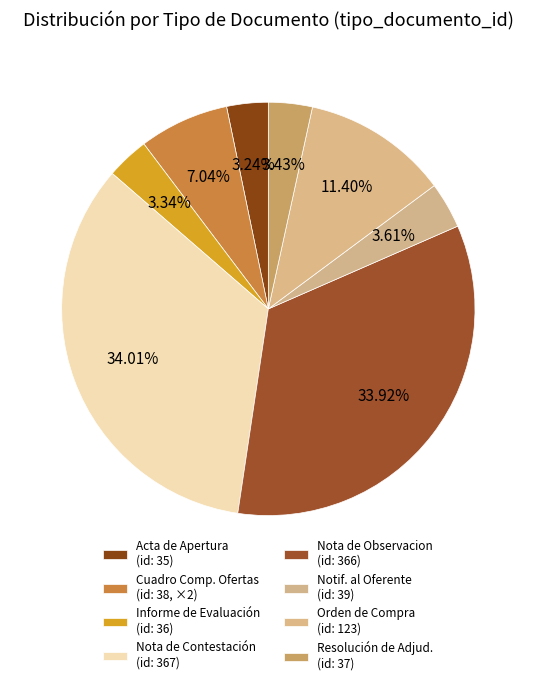

Does any single category account for the majority?

No